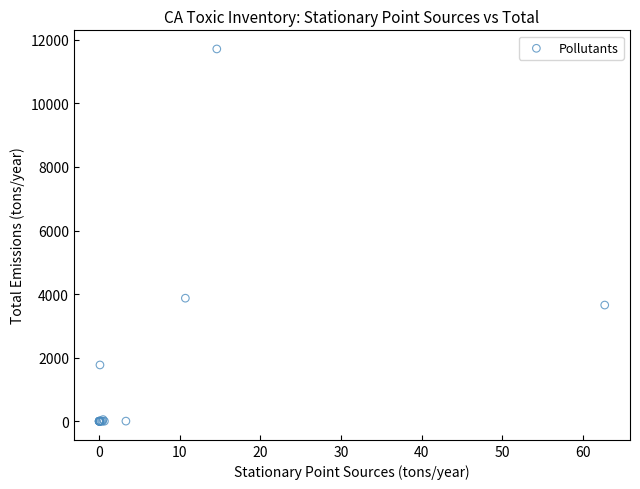

What Y value in the scatter plot is closest to 5856?

3871.2